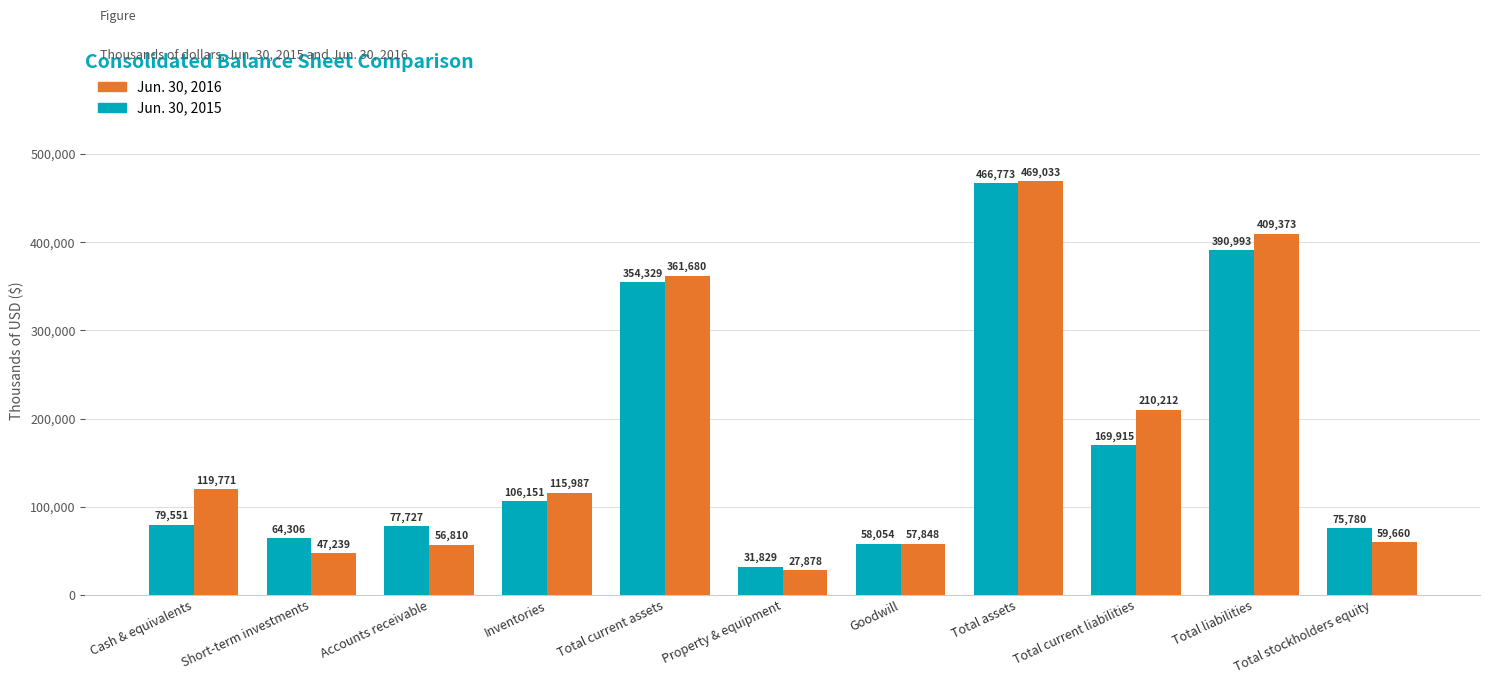

Which label corresponds to the largest value in the chart?

Total assets